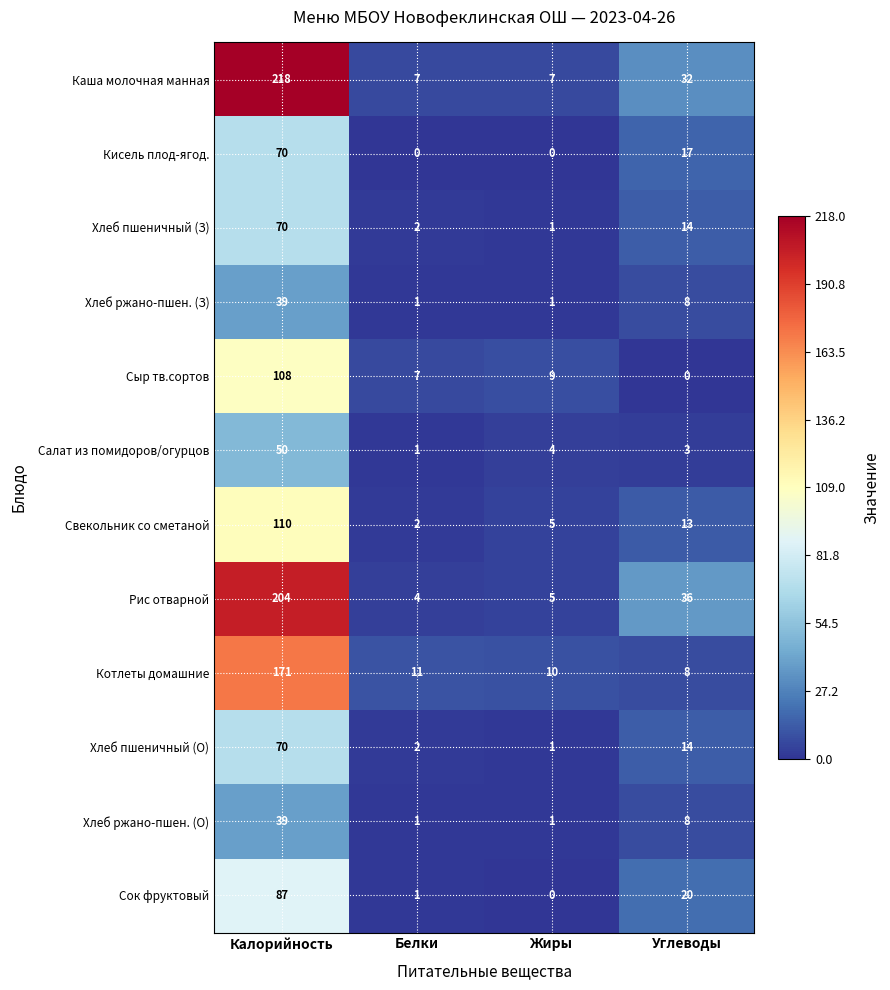

What is the average value of the Хлеб ржано-пшен. (З) series?

12